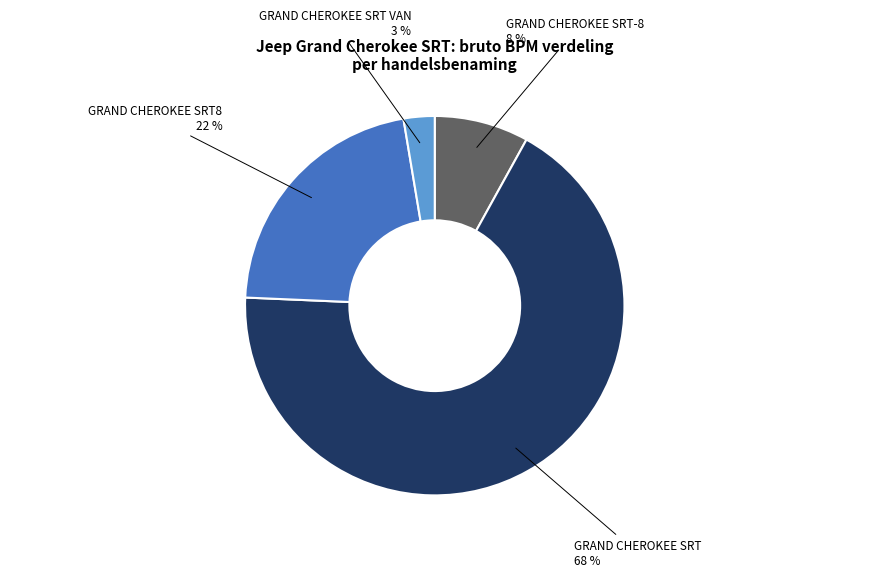

What is the ratio of the value at GRAND CHEROKEE SRT-8 to the value at GRAND CHEROKEE SRT?

0.1